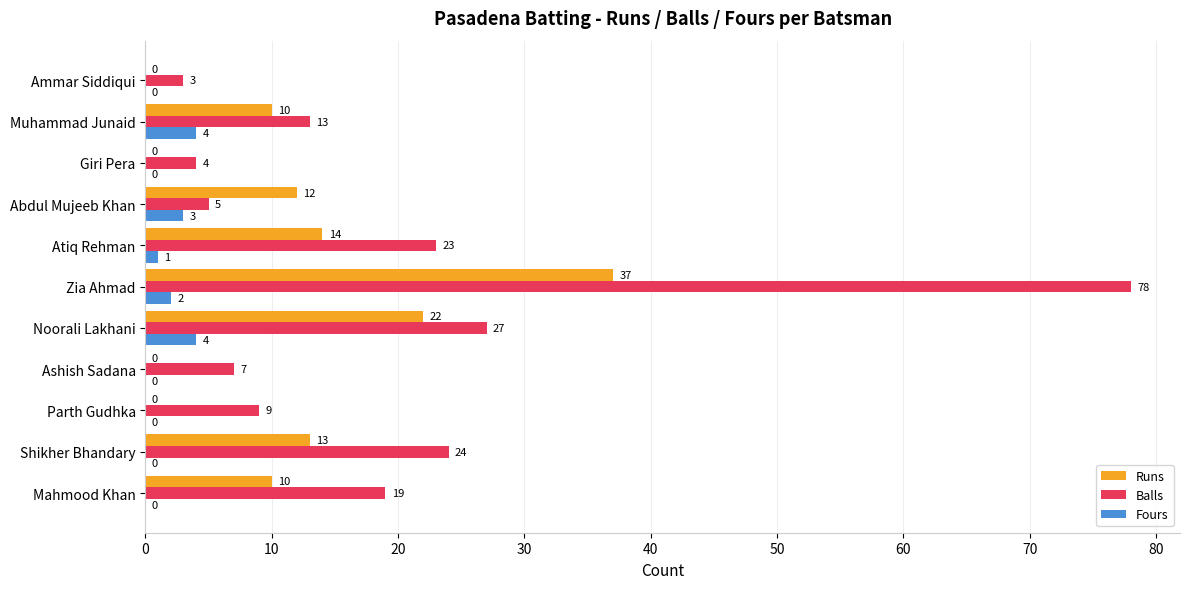

Between Parth Gudhka and Ashish Sadana, which series saw the biggest shift?

Balls